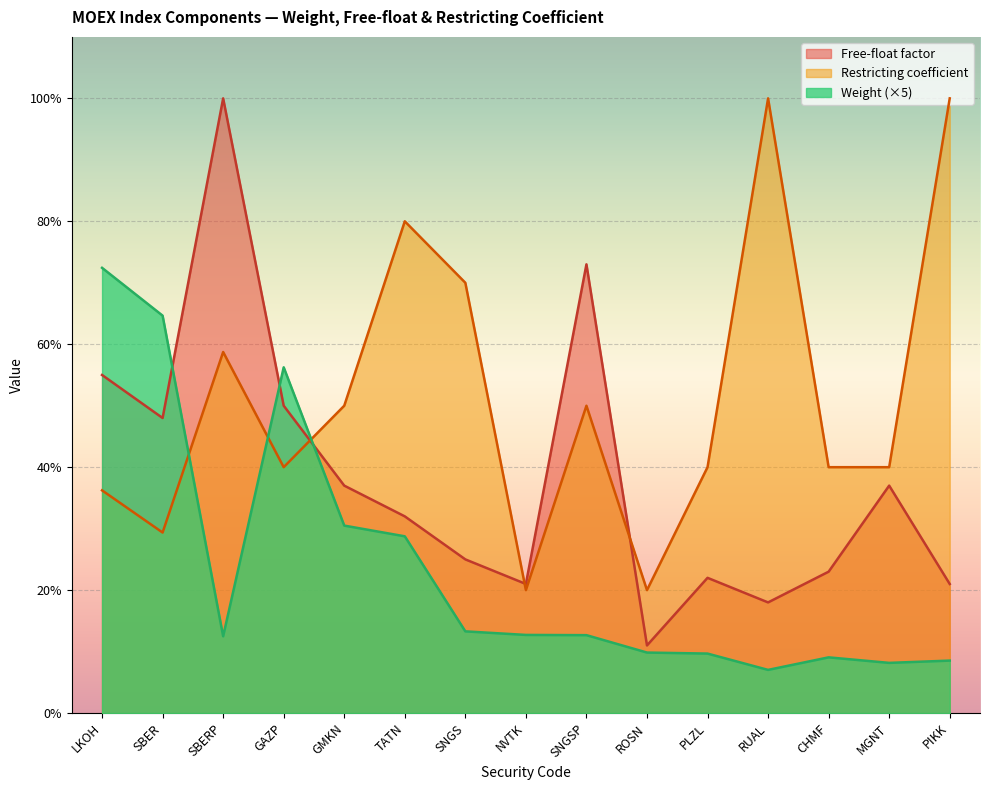

Which label corresponds to the largest value in the chart?

SBERP